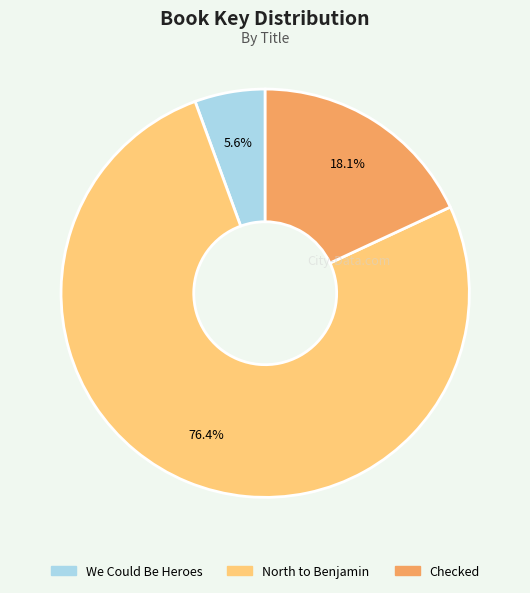

To the nearest percent, what portion does We Could Be Heroes represent?

6%